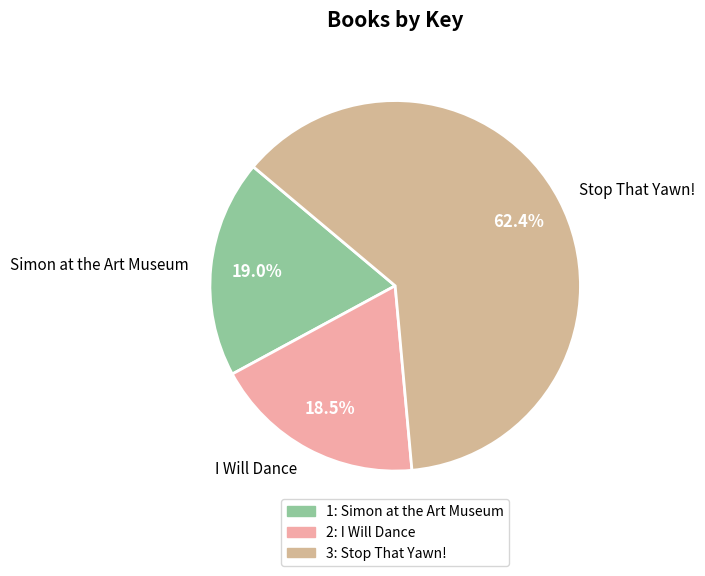

What portion of the pie excludes I Will Dance?

81.5%